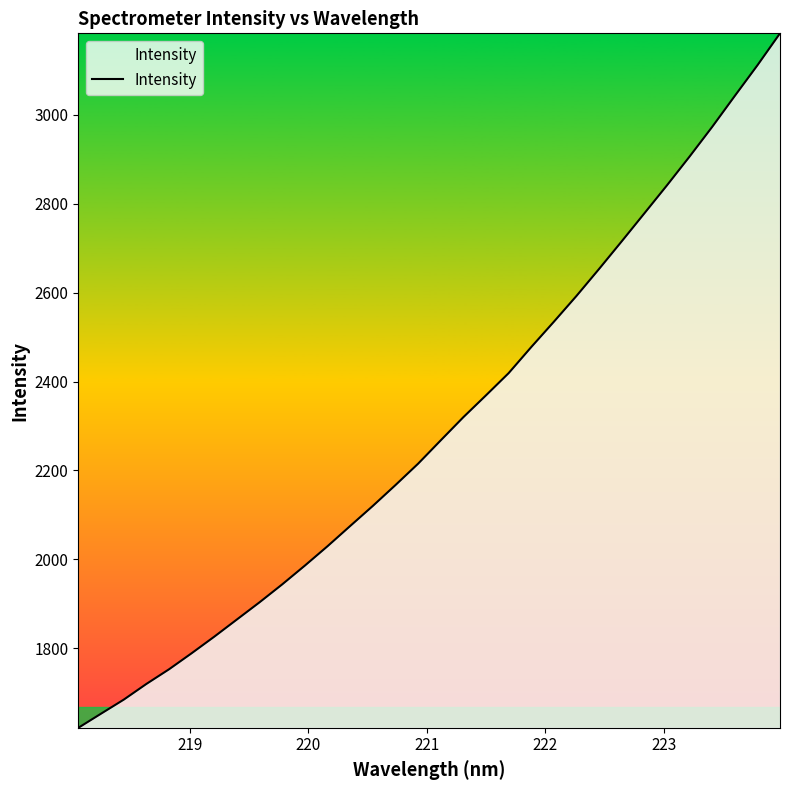

What is the minimum value shown in the chart?

1620.9